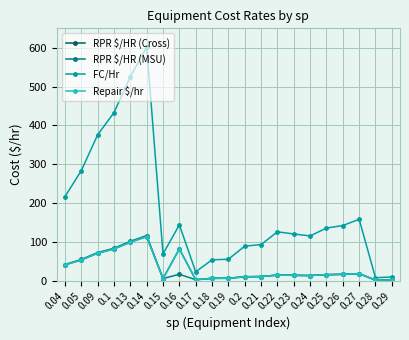

The FC/Hr series shows 39.9 at 0.17. True or false?

False